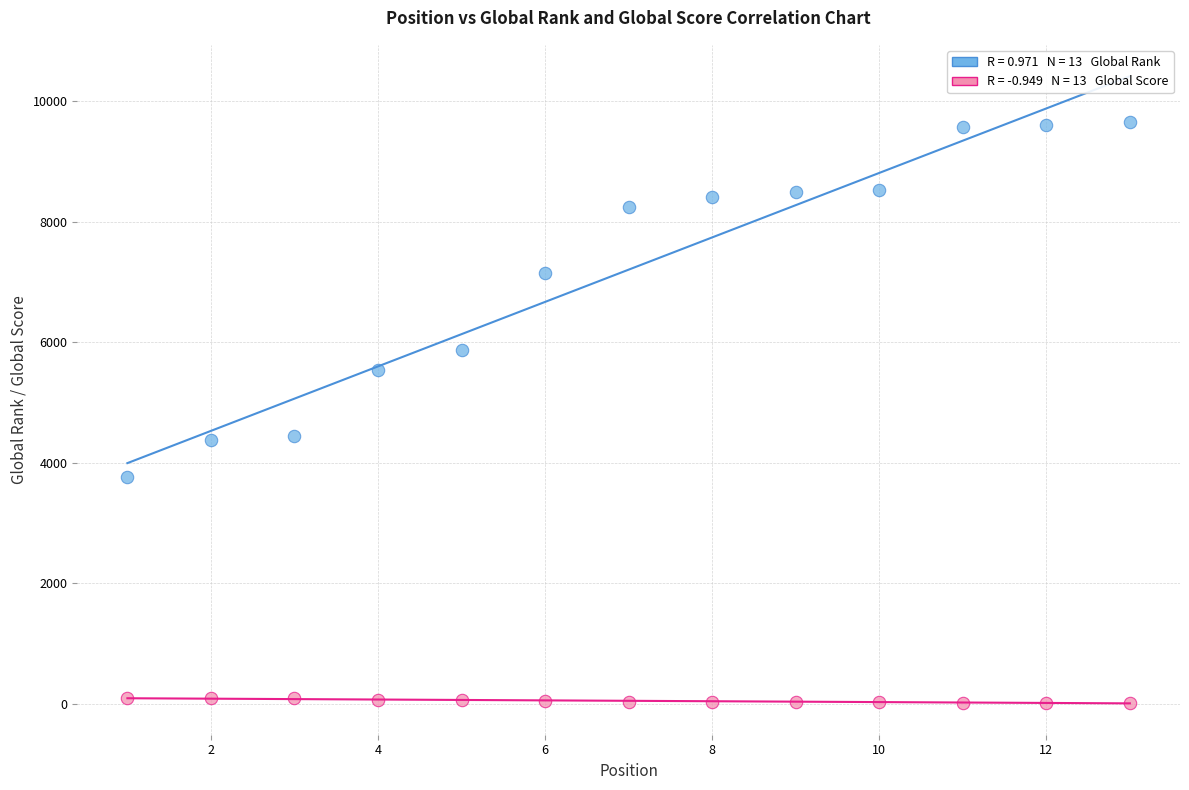

Across all data points, what is the range of Y values (max minus min)?

9624